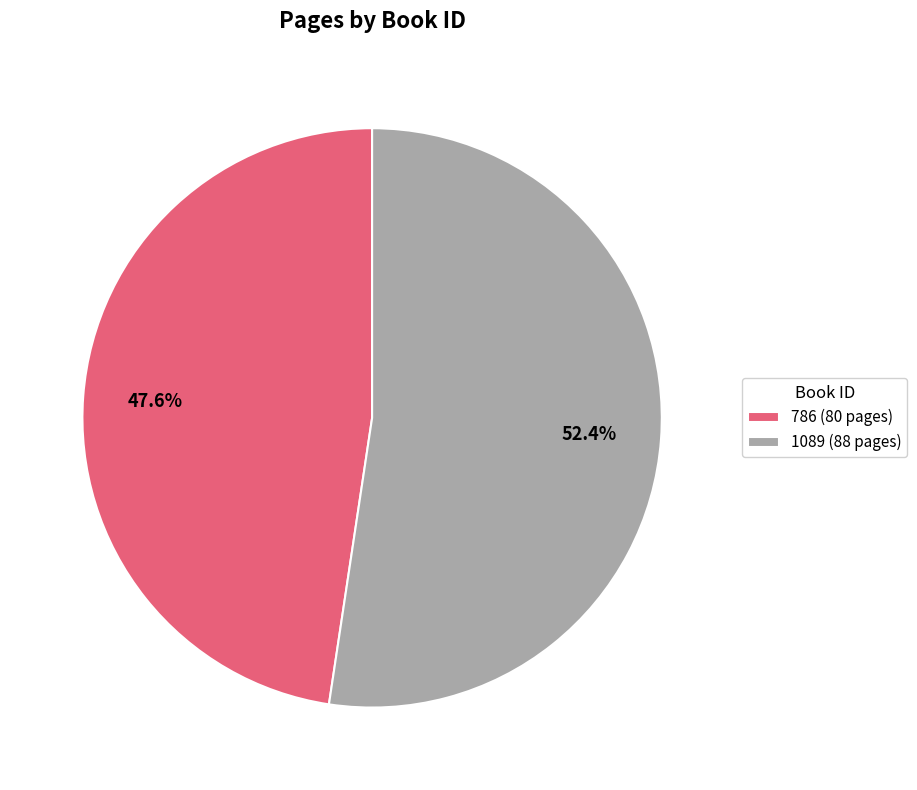

Does any single category account for the majority?

Yes